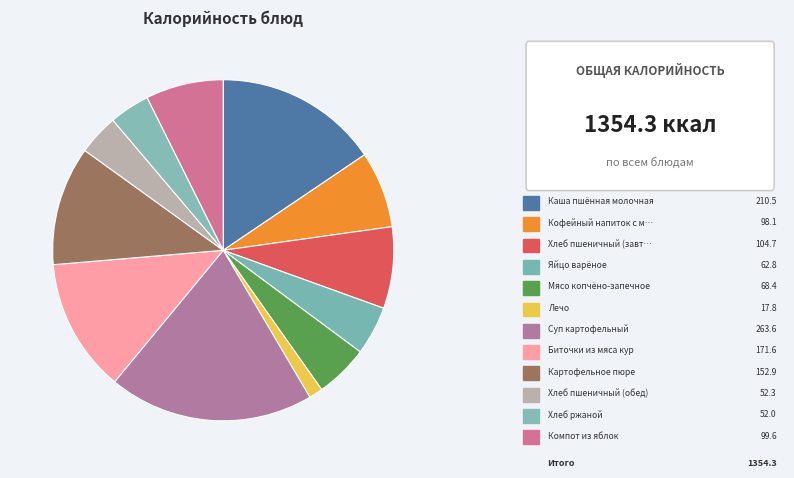

Count the number of slices in the pie.

12